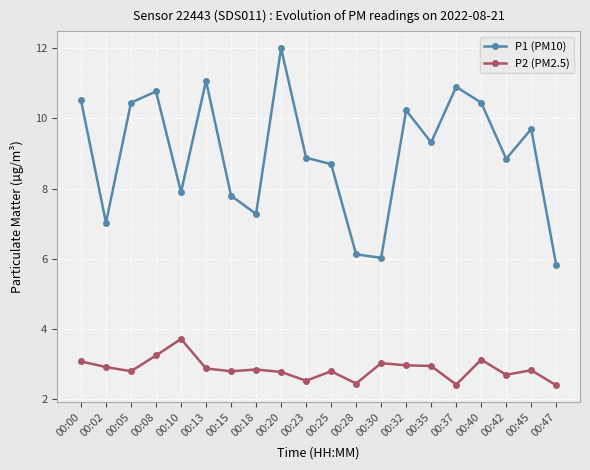

What are all the series names shown in the legend?

P1 (PM10), P2 (PM2.5)